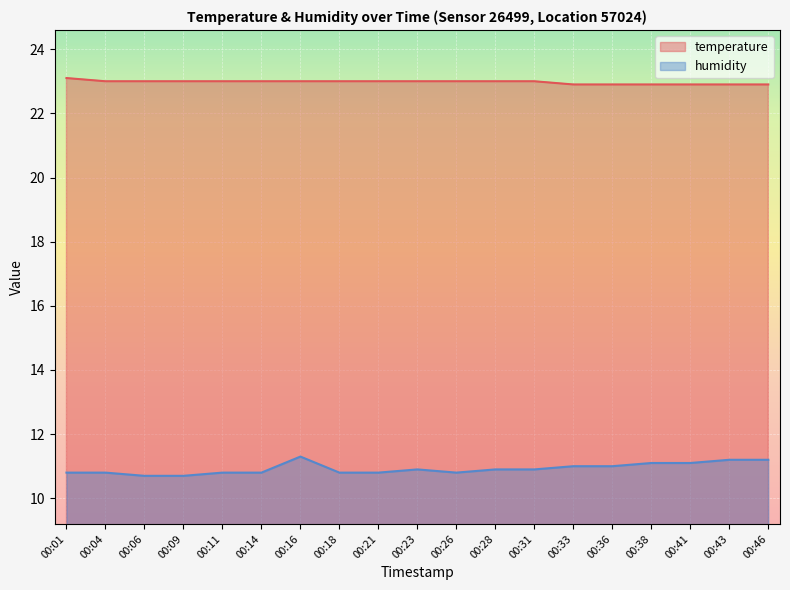

Reading left to right, what are all the values shown in this chart?

temperature: 00:01=23.1	00:04=23.0	00:06=23.0	00:09=23.0	00:11=23.0	00:14=23.0	00:16=23.0	00:18=23.0	00:21=23.0	00:23=23.0	00:26=23.0	00:28=23.0	00:31=23.0	00:33=22.9	00:36=22.9	00:38=22.9	00:41=22.9	00:43=22.9	00:46=22.9
humidity: 00:01=10.8	00:04=10.8	00:06=10.7	00:09=10.7	00:11=10.8	00:14=10.8	00:16=11.3	00:18=10.8	00:21=10.8	00:23=10.9	00:26=10.8	00:28=10.9	00:31=10.9	00:33=11.0	00:36=11.0	00:38=11.1	00:41=11.1	00:43=11.2	00:46=11.2